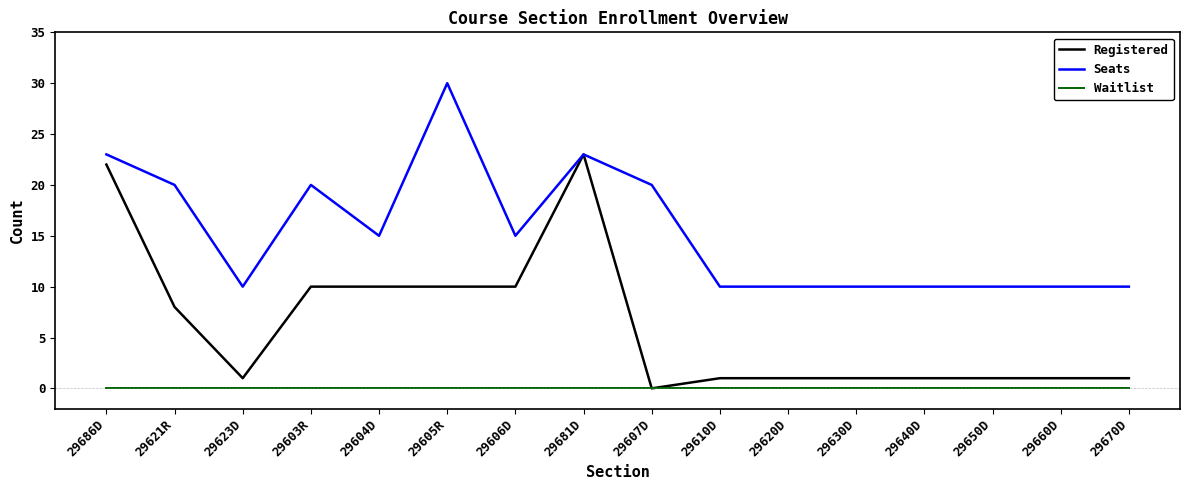

What is the sum of all Registered values?

101